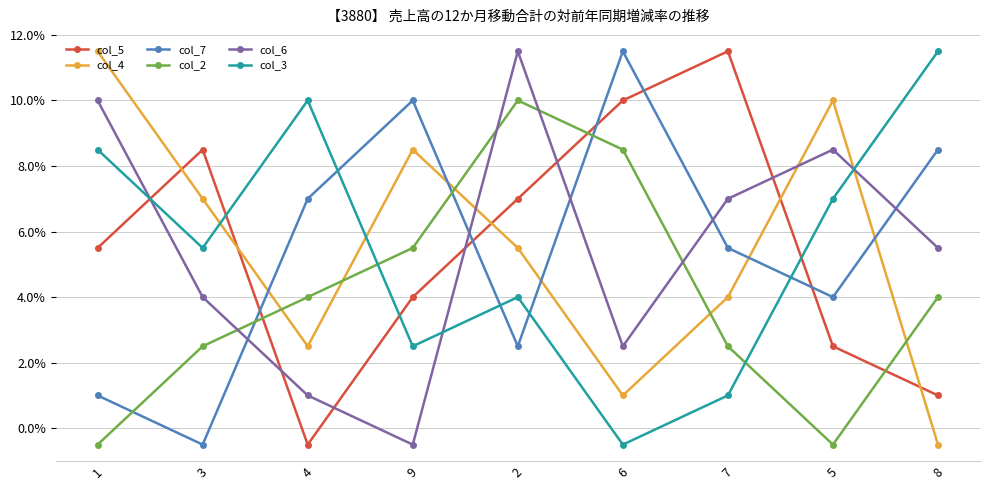

At how many categories does at least one series exceed 0?

9